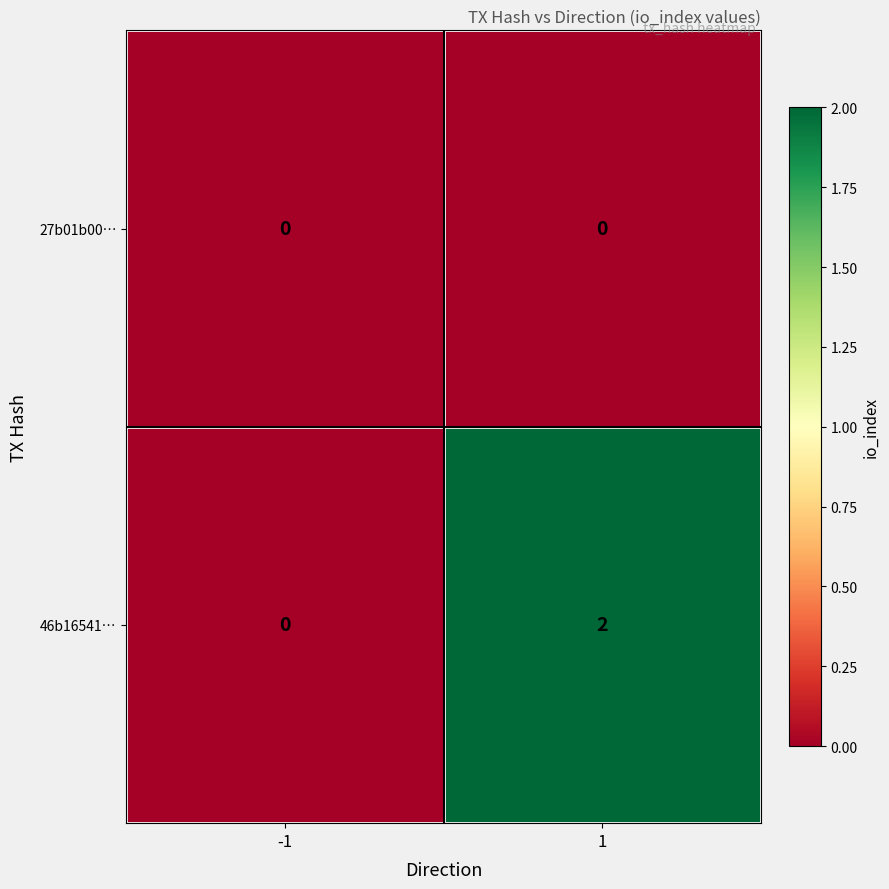

Which series has the widest spread of values?

46b16541…